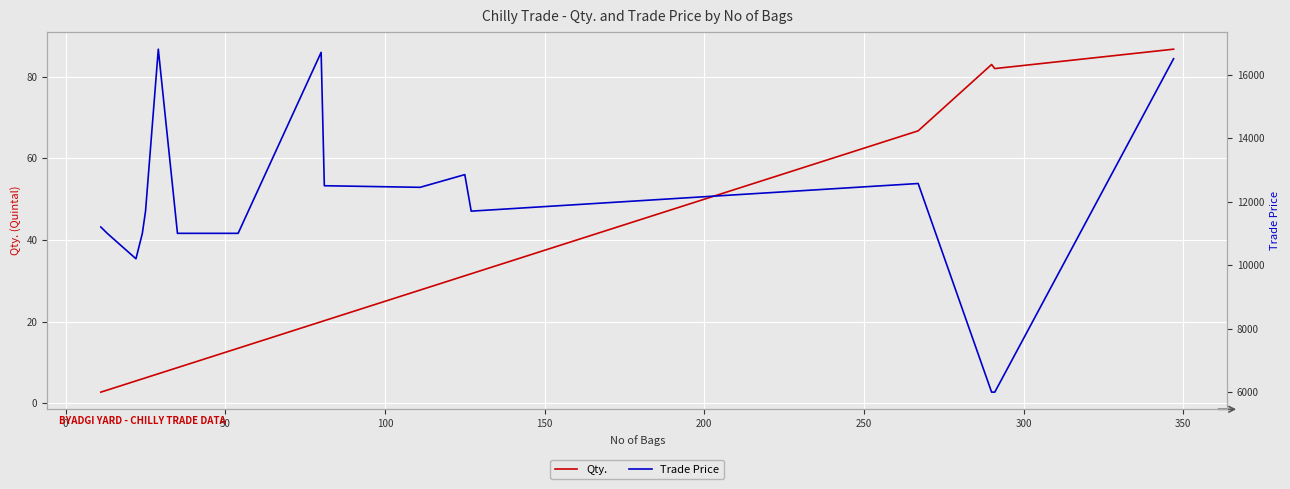

At how many categories does at least one series exceed 6610?

18